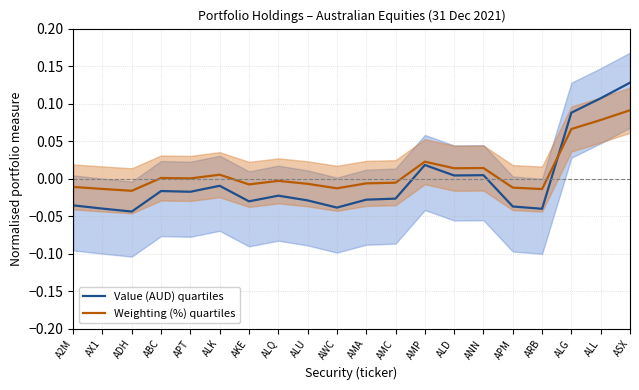

At which category does Weighting (%) quartiles reach its first local peak?

ABC